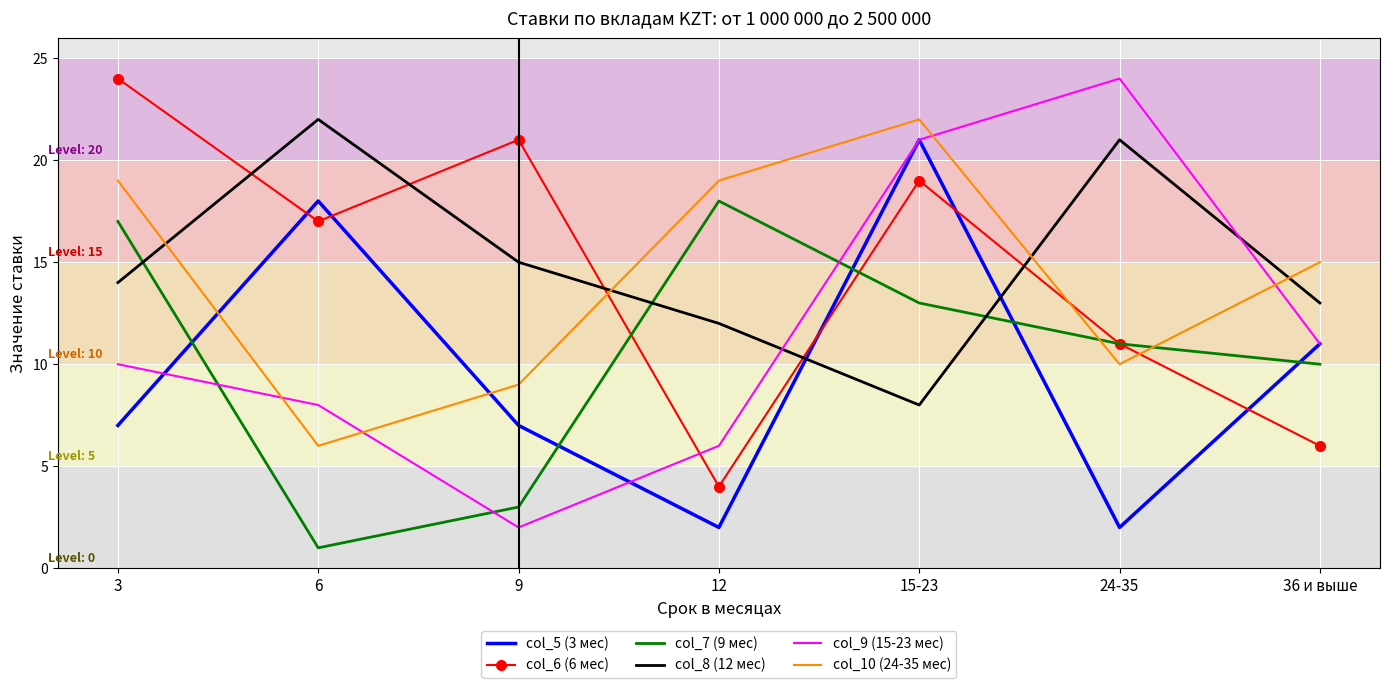

True or false: col_6 (6 мес) has a value of 15 at 24-35.

False